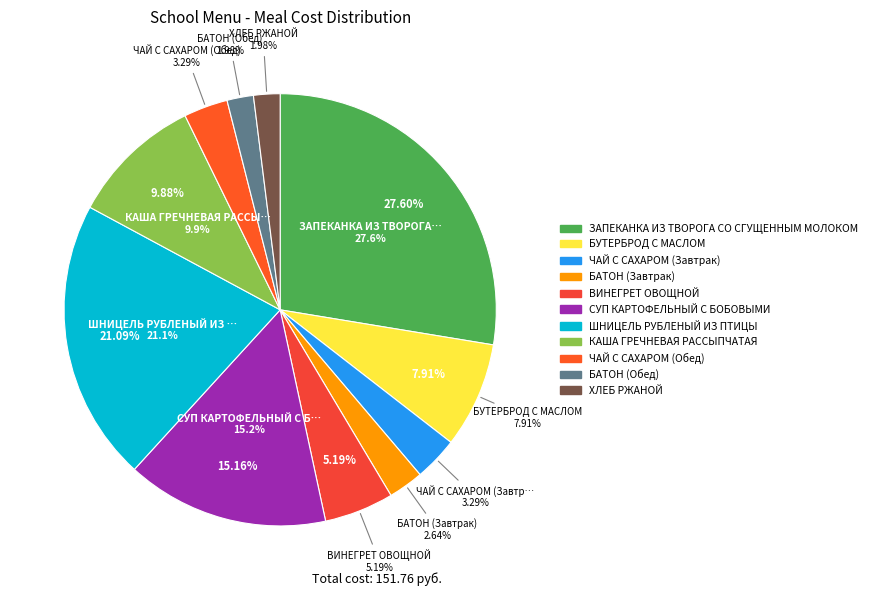

Which slice is the smallest?

БАТОН (Обед)